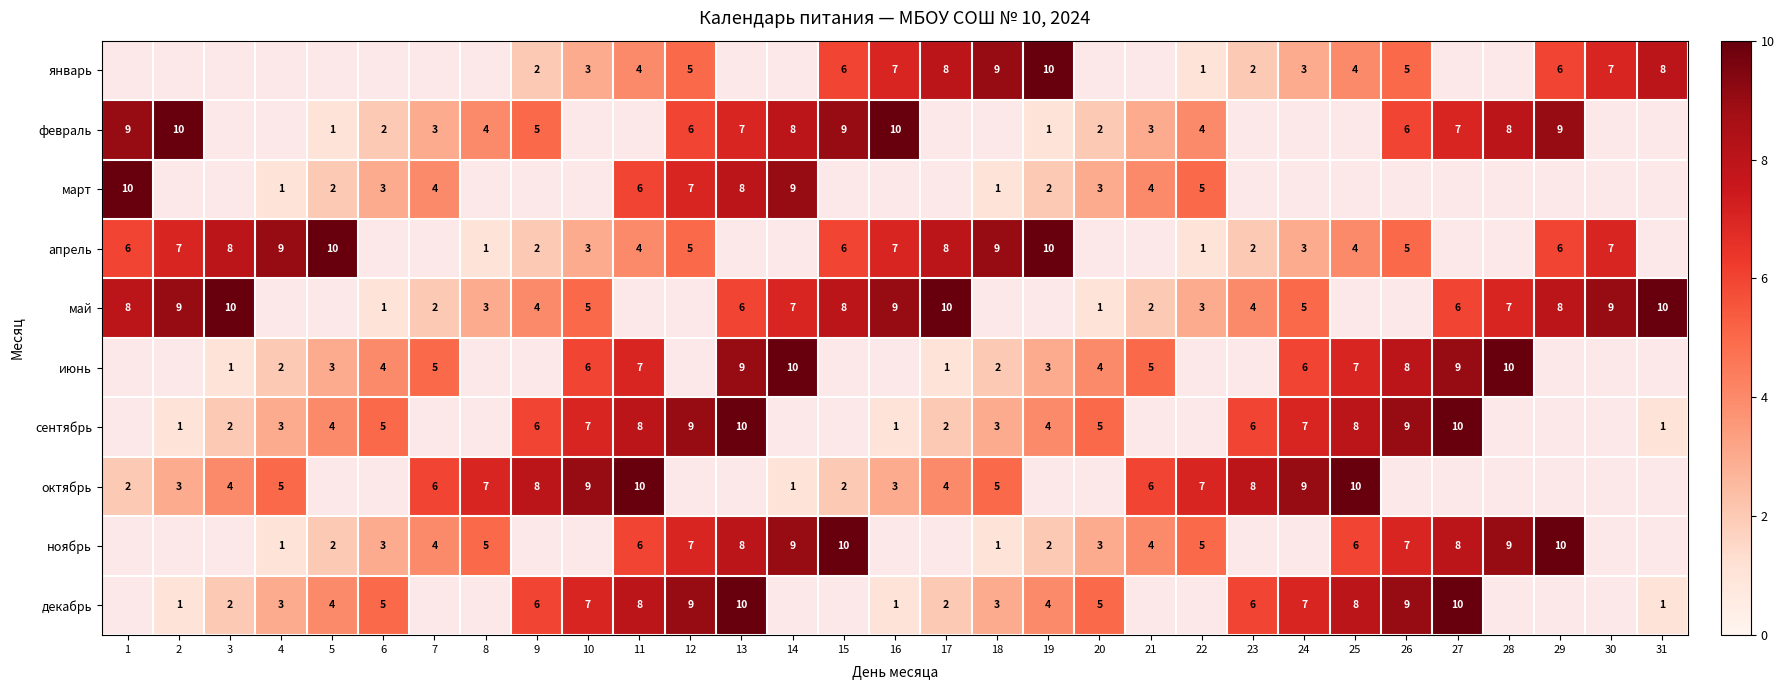

Is it true that февраль equals 9 at 1?

True